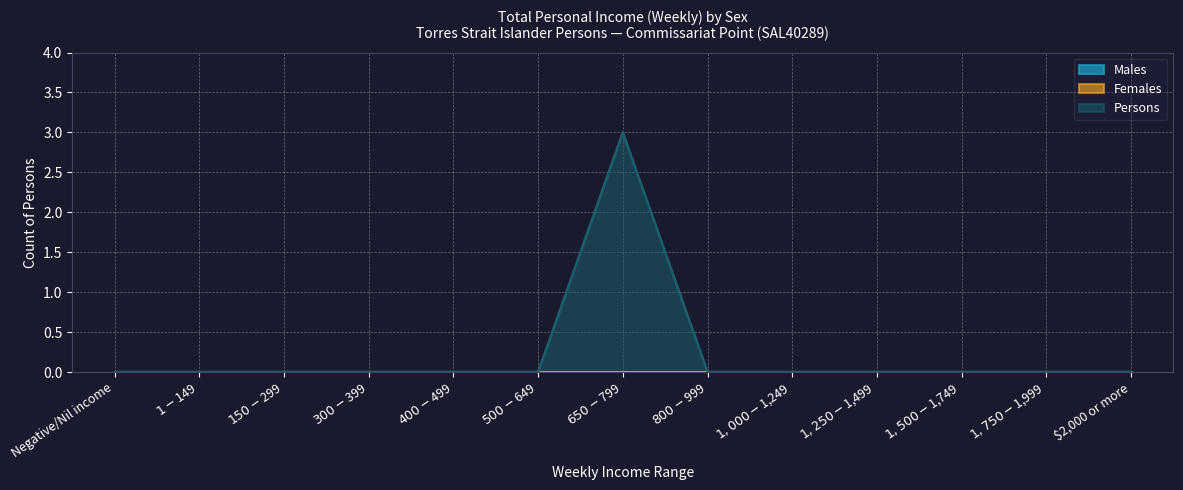

Reading left to right, transcribe all the data shown in this chart.

Males: Negative/Nil income=0	$1-$149=0	$150-$299=0	$300-$399=0	$400-$499=0	$500-$649=0	$650-$799=0	$800-$999=0	$1,000-$1,249=0	$1,250-$1,499=0	$1,500-$1,749=0	$1,750-$1,999=0	$2,000 or more=0
Females: Negative/Nil income=0	$1-$149=0	$150-$299=0	$300-$399=0	$400-$499=0	$500-$649=0	$650-$799=0	$800-$999=0	$1,000-$1,249=0	$1,250-$1,499=0	$1,500-$1,749=0	$1,750-$1,999=0	$2,000 or more=0
Persons: Negative/Nil income=0	$1-$149=0	$150-$299=0	$300-$399=0	$400-$499=0	$500-$649=0	$650-$799=3	$800-$999=0	$1,000-$1,249=0	$1,250-$1,499=0	$1,500-$1,749=0	$1,750-$1,999=0	$2,000 or more=0